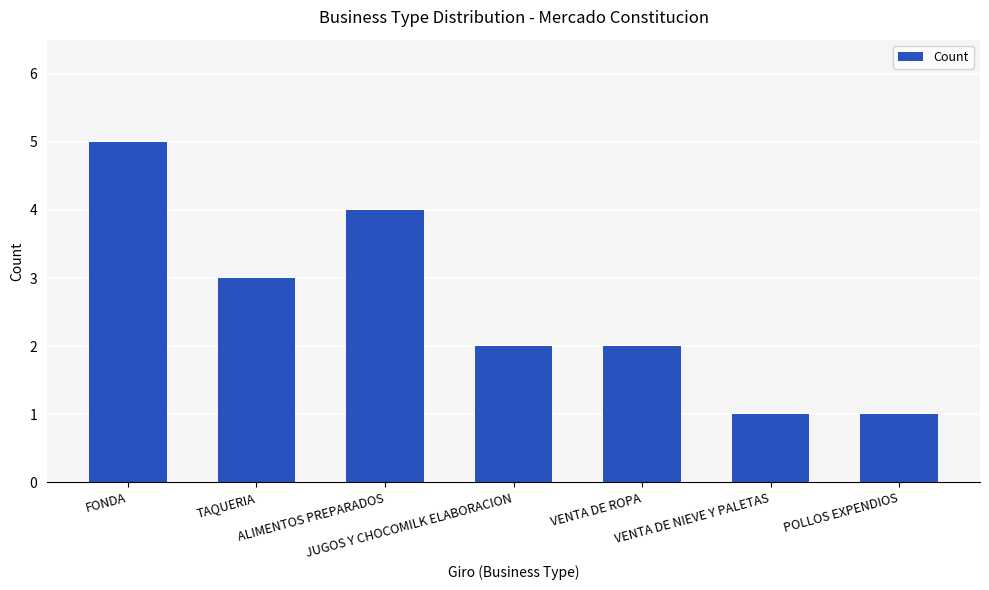

What is the difference between the maximum and minimum values?

4